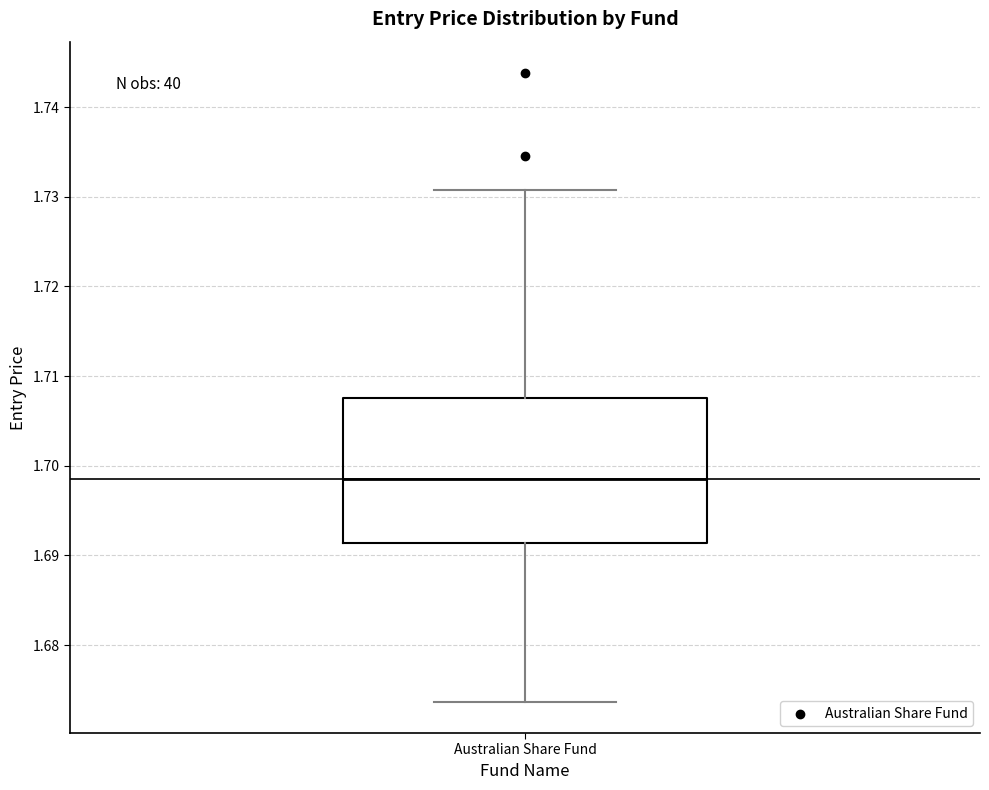

Transcribe this box plot: give where the median line is, the range the box spans, and where the two whiskers end, as read against the y-axis. The values are not printed on the chart, so give them approximately, as read against the axis.

median 1.698, box 1.691 to 1.708, whiskers 1.674 to 1.731